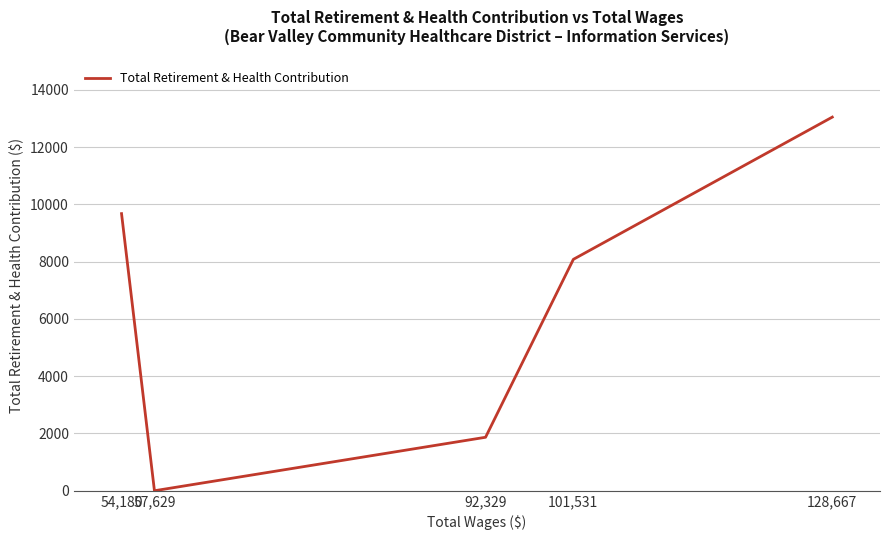

How many interior local valleys (lower than both neighbors) does the data have?

1